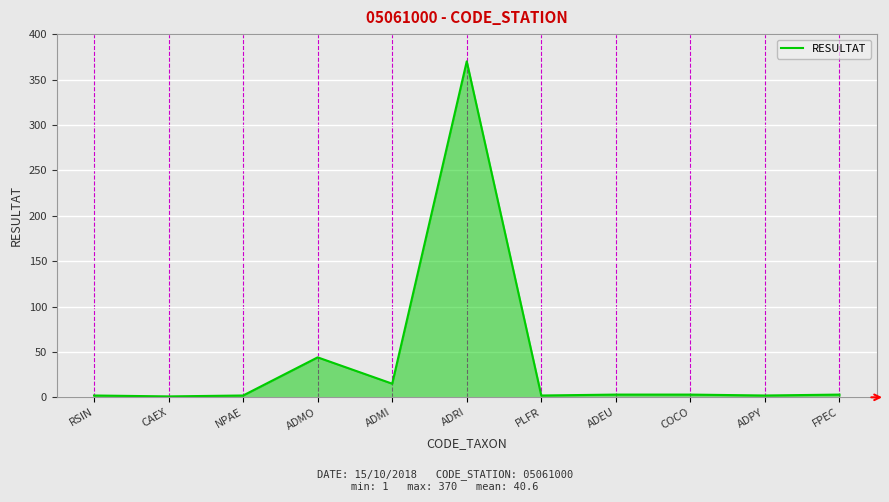

What is the difference between the maximum and minimum values?

369